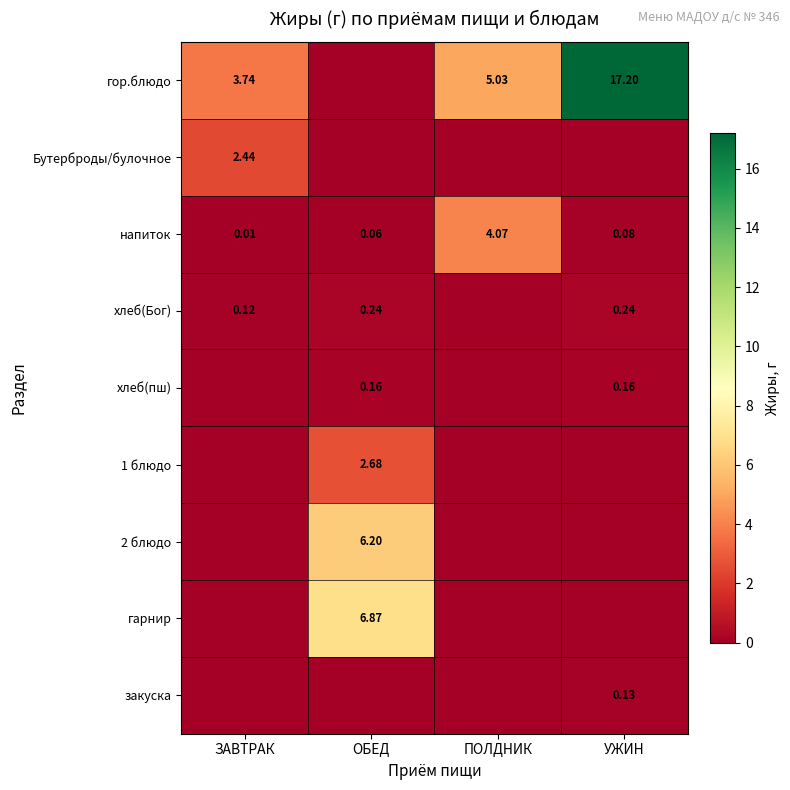

At which category is the sum across all series the highest?

УЖИН